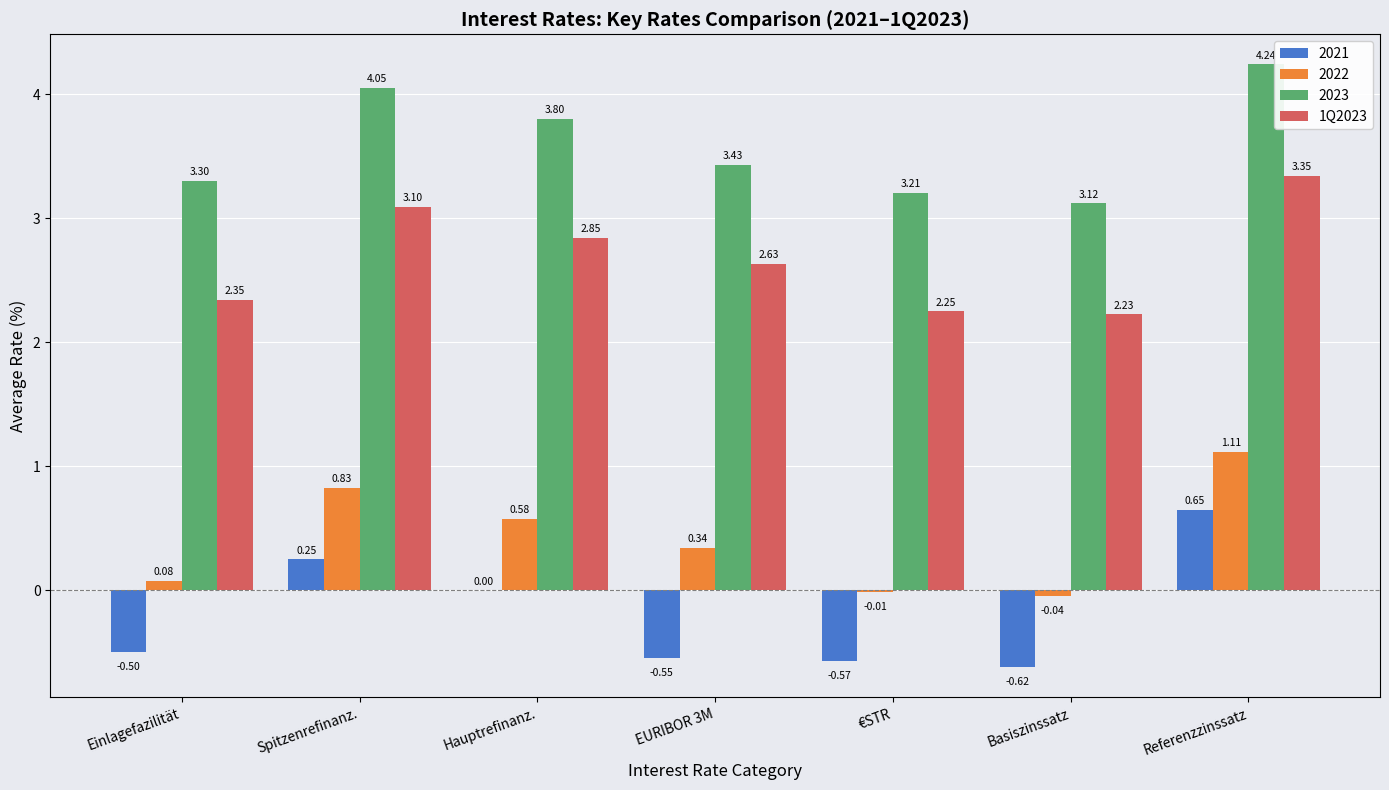

At which label does 1Q2023 reach its peak?

Referenzzinssatz